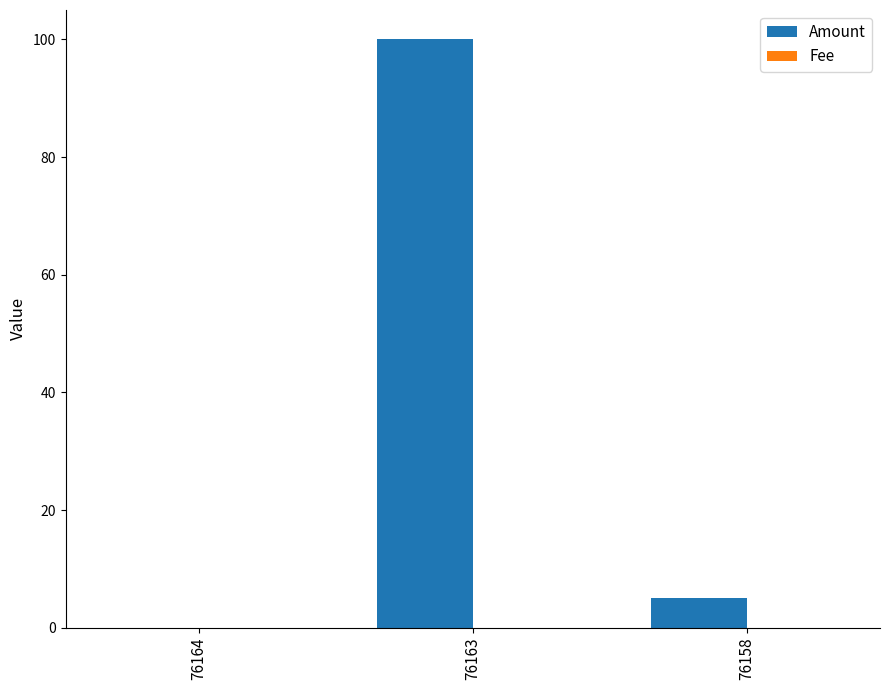

At which category is the sum across all series the highest?

76163